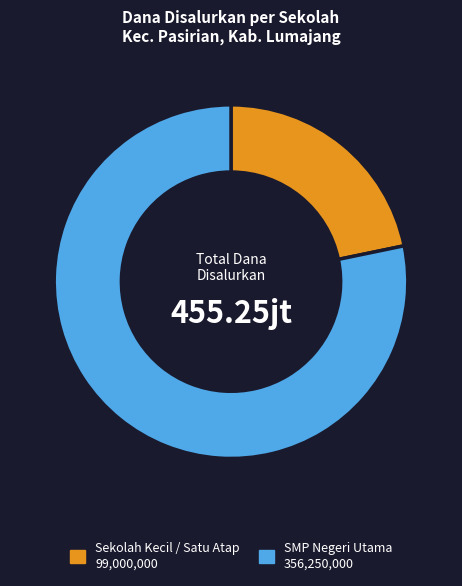

Is there any slice that represents more than half of the pie?

Yes